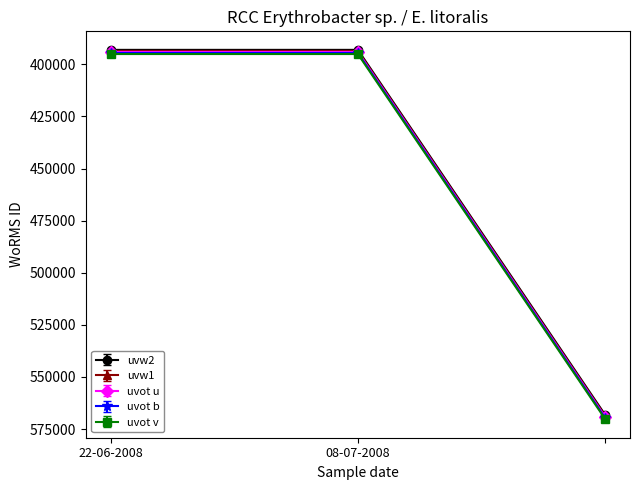

What is the value of the uvot u point at the 3rd from the left?

569255